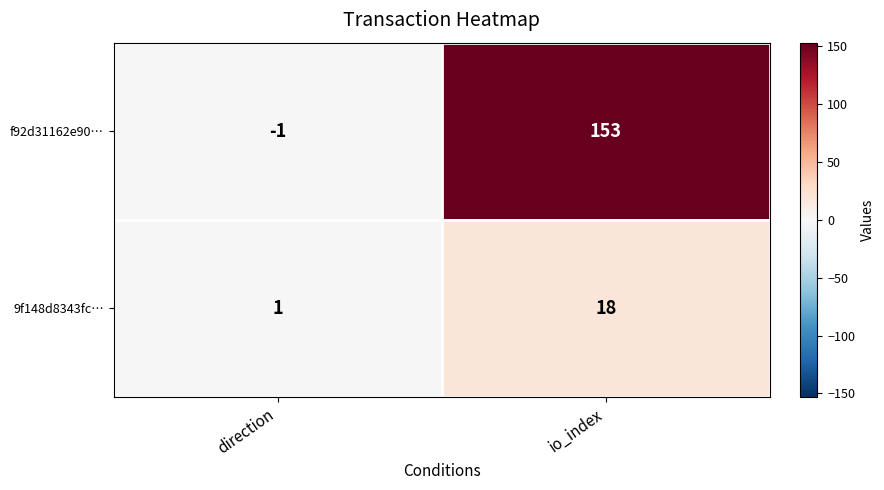

Which series has the largest total across all categories?

f92d31162e90…